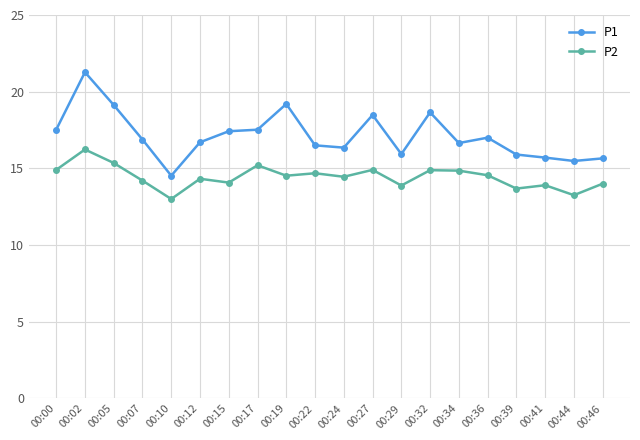

What is the average value of the P2 series?

14.4